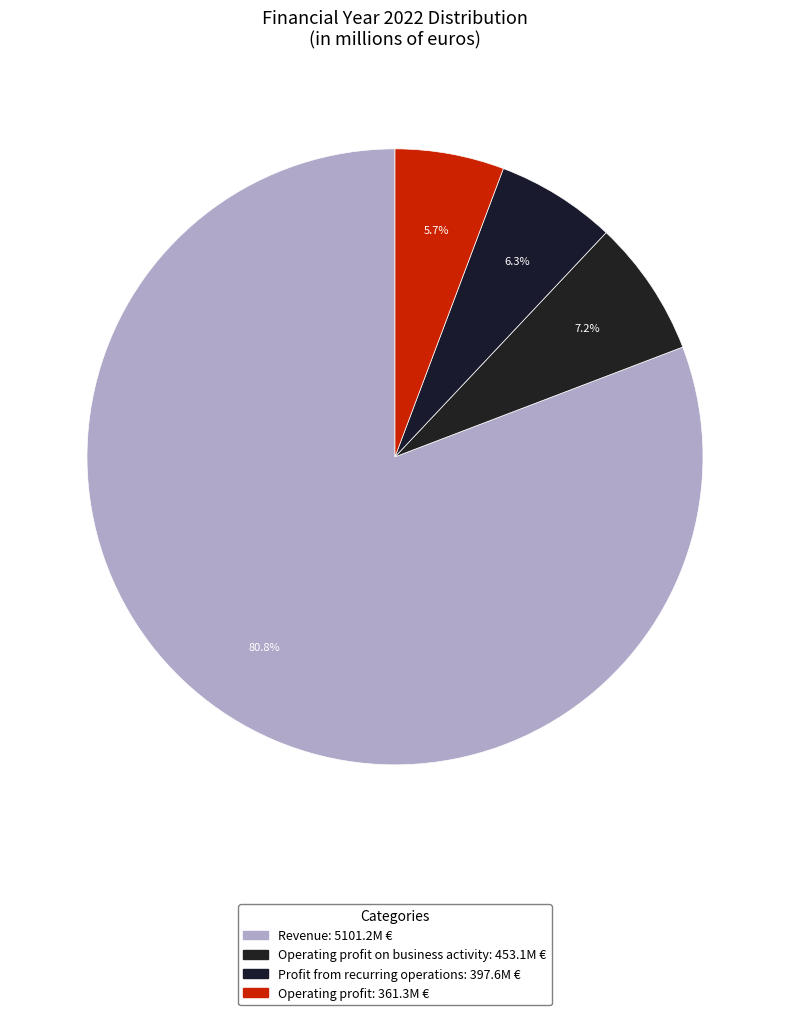

To the nearest percent, what is the average slice percentage?

25%